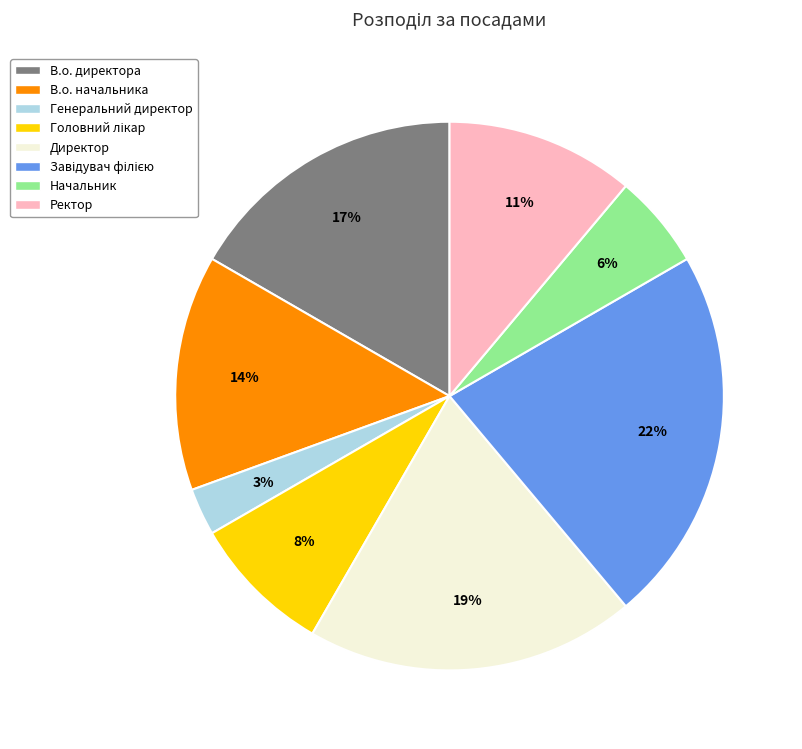

To the nearest percent, what is the average slice percentage?

12%